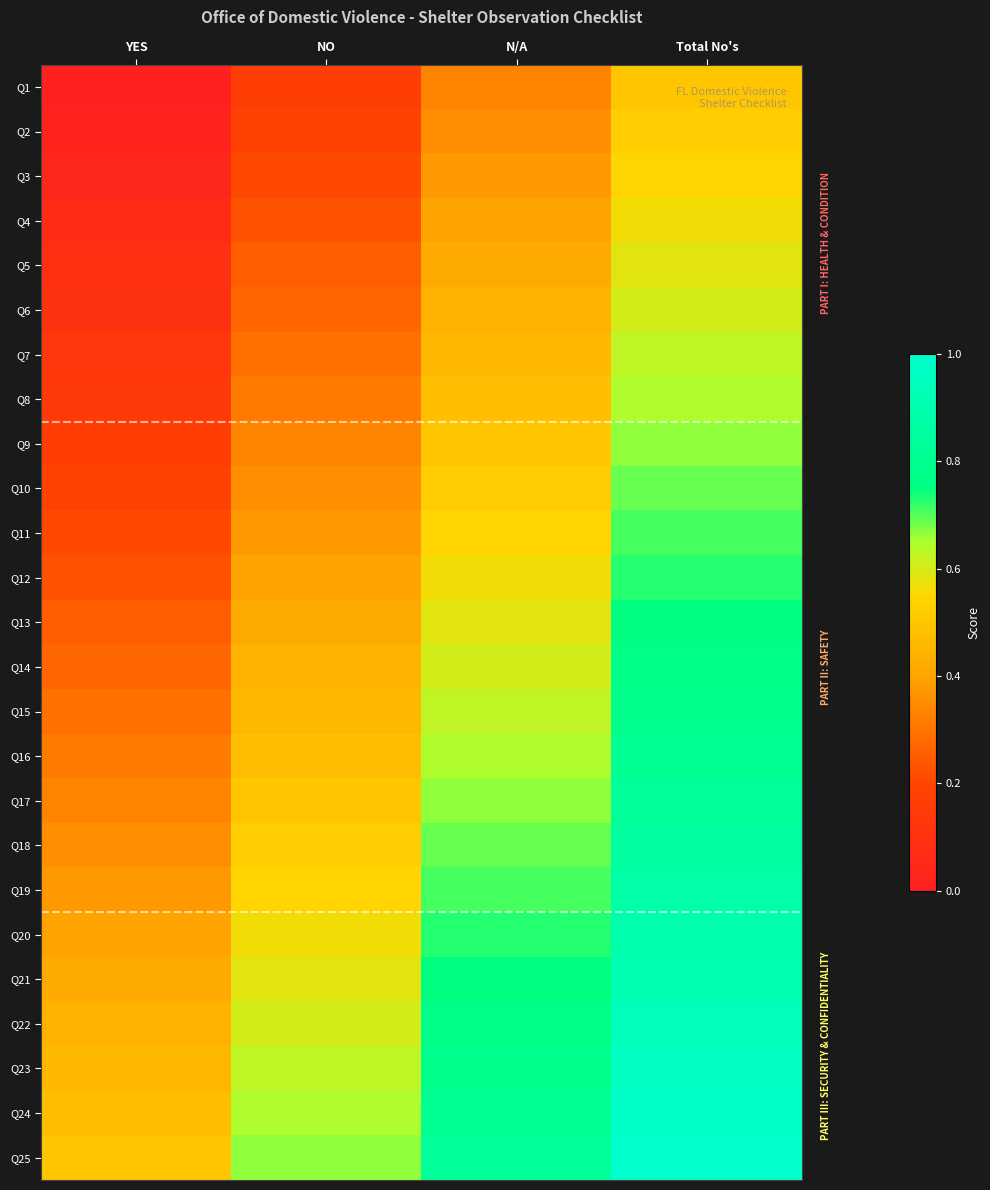

Reading right to left, what are all the values shown in this chart?

Q1: Total No's=0.5	N/A=0.3	NO=0.2	YES=0.0
Q2: Total No's=0.5	N/A=0.4	NO=0.2	YES=0.0
Q3: Total No's=0.5	N/A=0.4	NO=0.2	YES=0.0
Q4: Total No's=0.6	N/A=0.4	NO=0.2	YES=0.1
Q5: Total No's=0.6	N/A=0.4	NO=0.2	YES=0.1
Q6: Total No's=0.6	N/A=0.4	NO=0.3	YES=0.1
Q7: Total No's=0.6	N/A=0.5	NO=0.3	YES=0.1
Q8: Total No's=0.6	N/A=0.5	NO=0.3	YES=0.1
Q9: Total No's=0.7	N/A=0.5	NO=0.3	YES=0.2
Q10: Total No's=0.7	N/A=0.5	NO=0.4	YES=0.2
Q11: Total No's=0.7	N/A=0.5	NO=0.4	YES=0.2
Q12: Total No's=0.7	N/A=0.6	NO=0.4	YES=0.2
Q13: Total No's=0.8	N/A=0.6	NO=0.4	YES=0.2
Q14: Total No's=0.8	N/A=0.6	NO=0.4	YES=0.3
Q15: Total No's=0.8	N/A=0.6	NO=0.5	YES=0.3
Q16: Total No's=0.8	N/A=0.6	NO=0.5	YES=0.3
Q17: Total No's=0.8	N/A=0.7	NO=0.5	YES=0.3
Q18: Total No's=0.9	N/A=0.7	NO=0.5	YES=0.4
Q19: Total No's=0.9	N/A=0.7	NO=0.5	YES=0.4
Q20: Total No's=0.9	N/A=0.7	NO=0.6	YES=0.4
Q21: Total No's=0.9	N/A=0.8	NO=0.6	YES=0.4
Q22: Total No's=0.9	N/A=0.8	NO=0.6	YES=0.4
Q23: Total No's=1.0	N/A=0.8	NO=0.6	YES=0.5
Q24: Total No's=1.0	N/A=0.8	NO=0.6	YES=0.5
Q25: Total No's=1.0	N/A=0.8	NO=0.7	YES=0.5